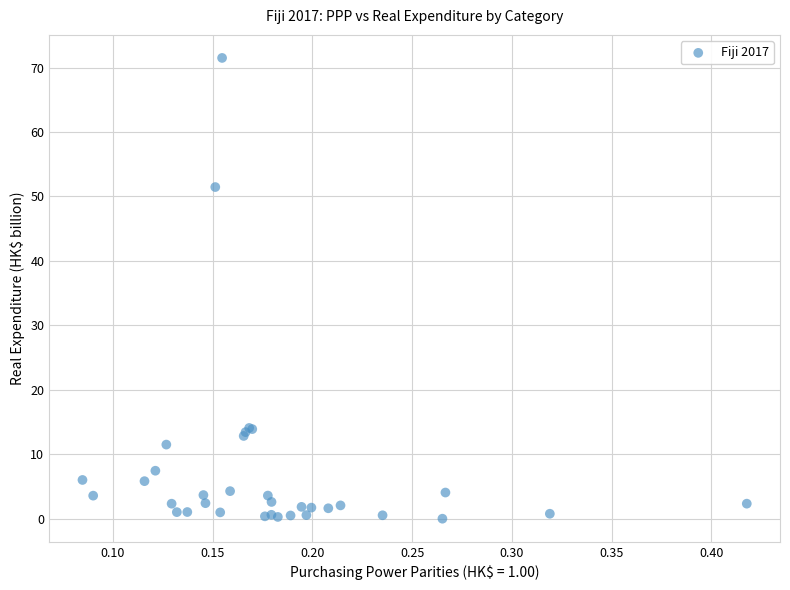

What Y value in the scatter plot is closest to 35?

51.5